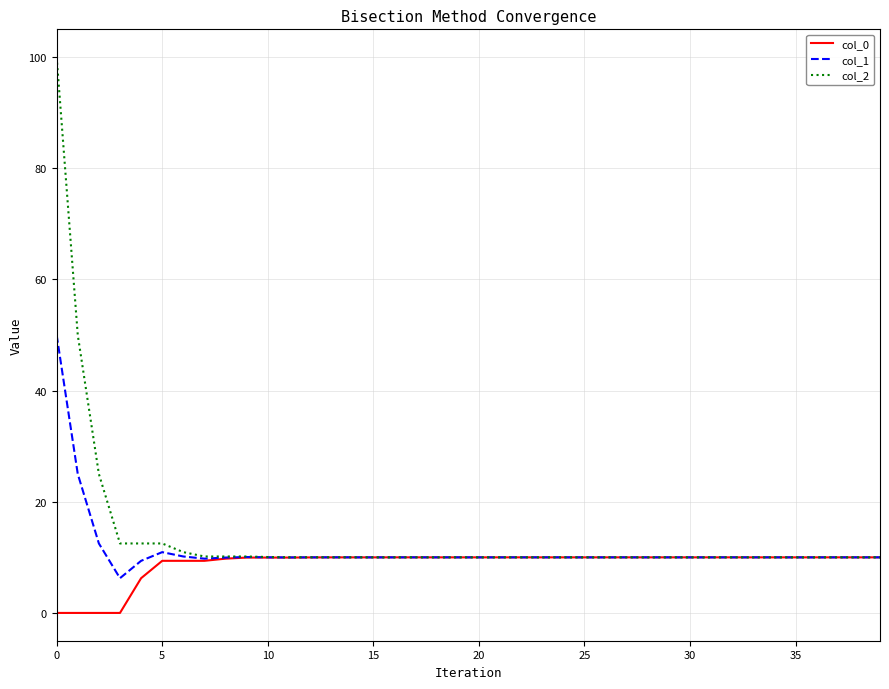

Rank the series by their maximum value, from lowest to highest.

col_0, col_1, col_2